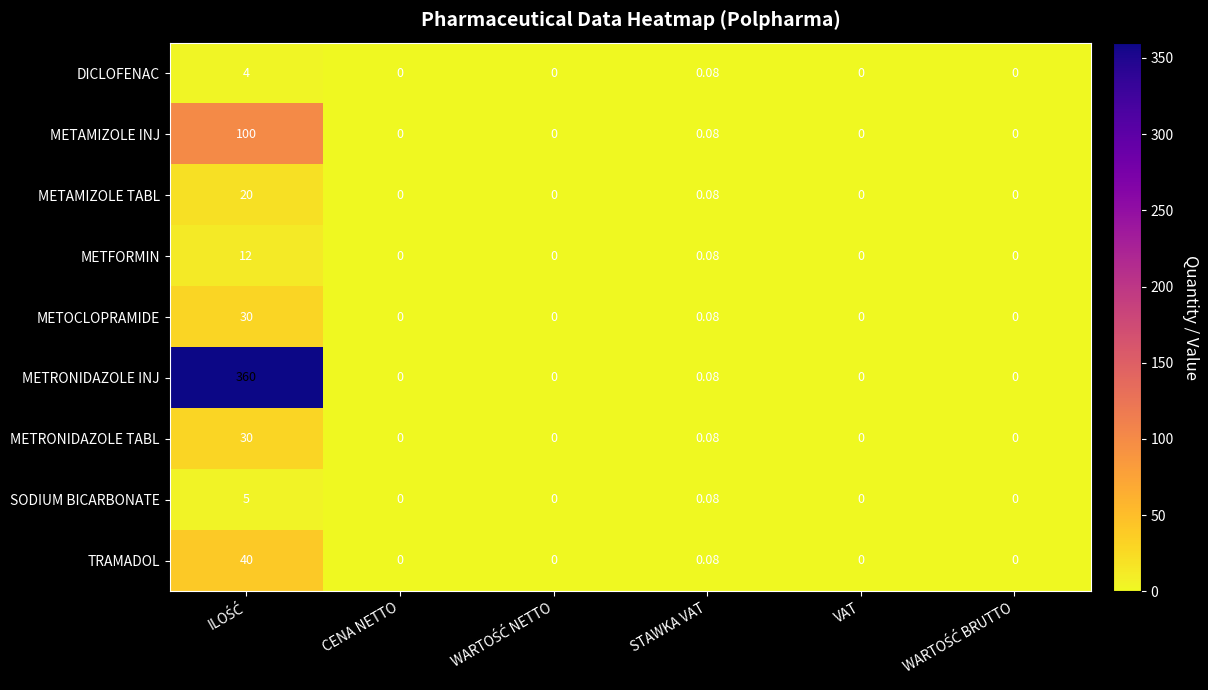

At which label is METRONIDAZOLE TABL closest to 15?

STAWKA VAT